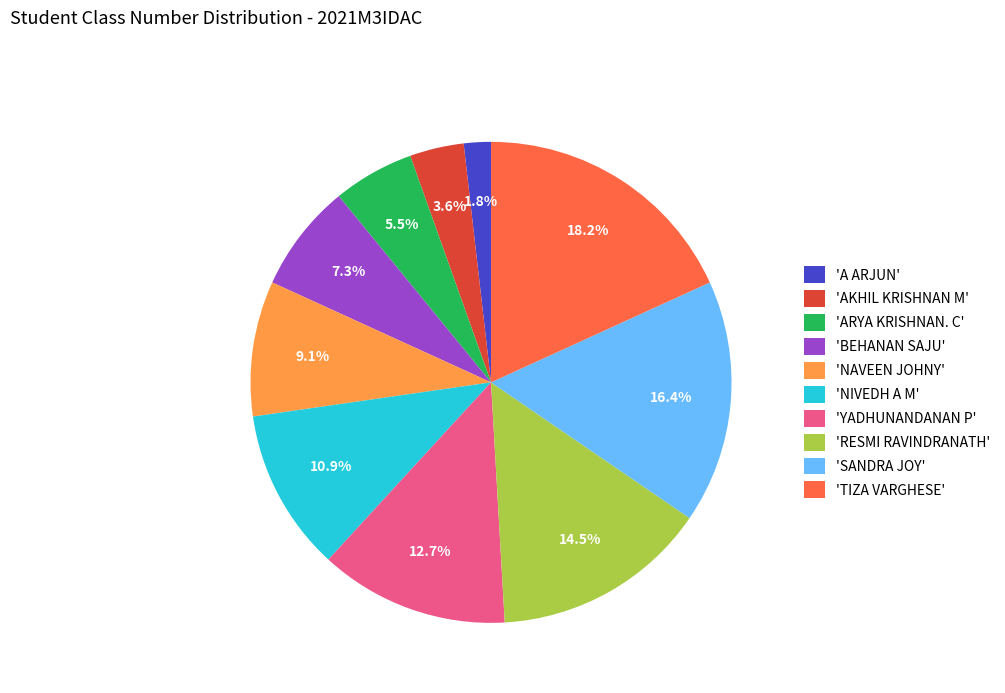

Does 'NIVEDH A M' account for over 50% of the chart?

No